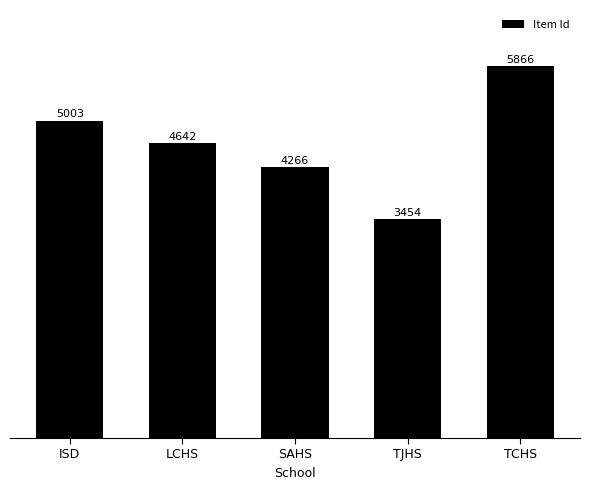

Count the values in the range 4266 to 5003.

3